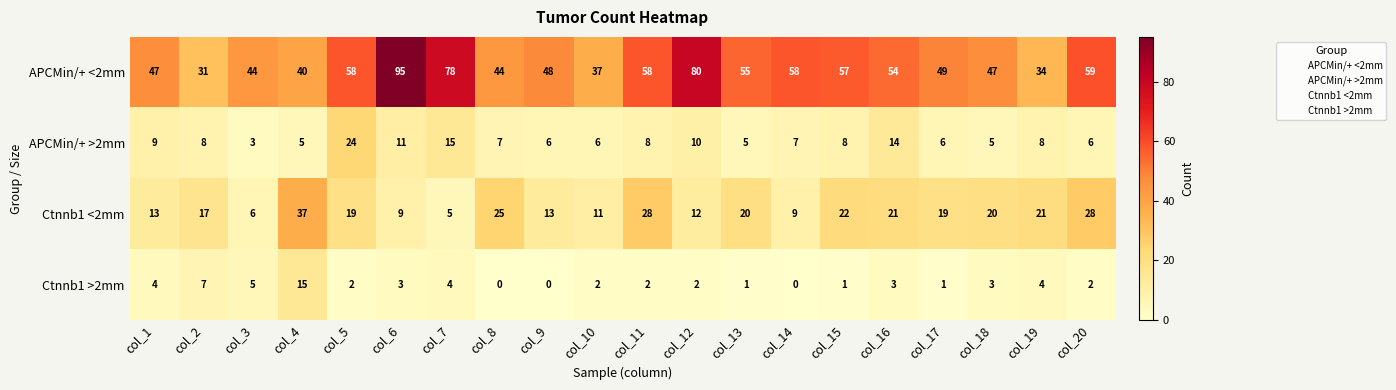

Rank the series by their maximum value, from lowest to highest.

Ctnnb1 >2mm, APCMin/+ >2mm, Ctnnb1 <2mm, APCMin/+ <2mm